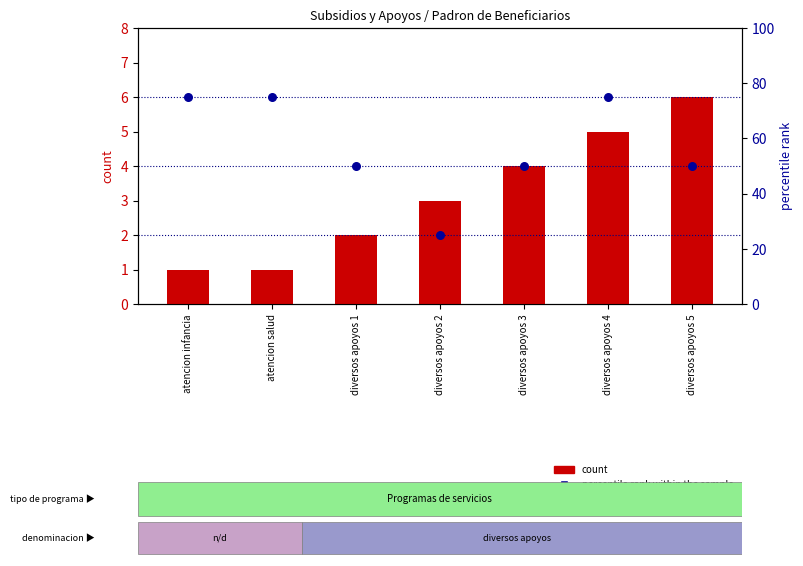

At which category is the sum across all series the highest?

diversos apoyos 4